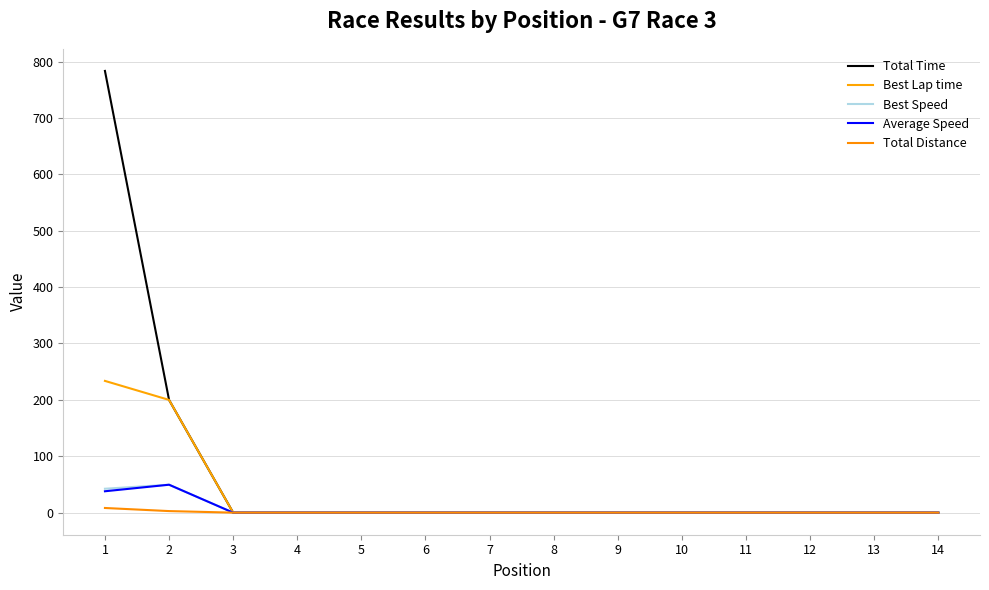

At how many categories does at least one series exceed 372?

1